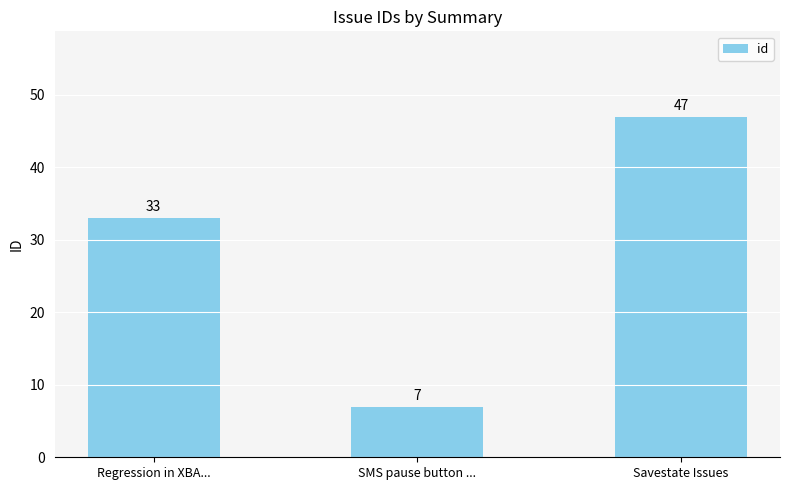

Approximately how many times larger is the value at SMS pause button ... compared to Regression in XBA...?

0.2